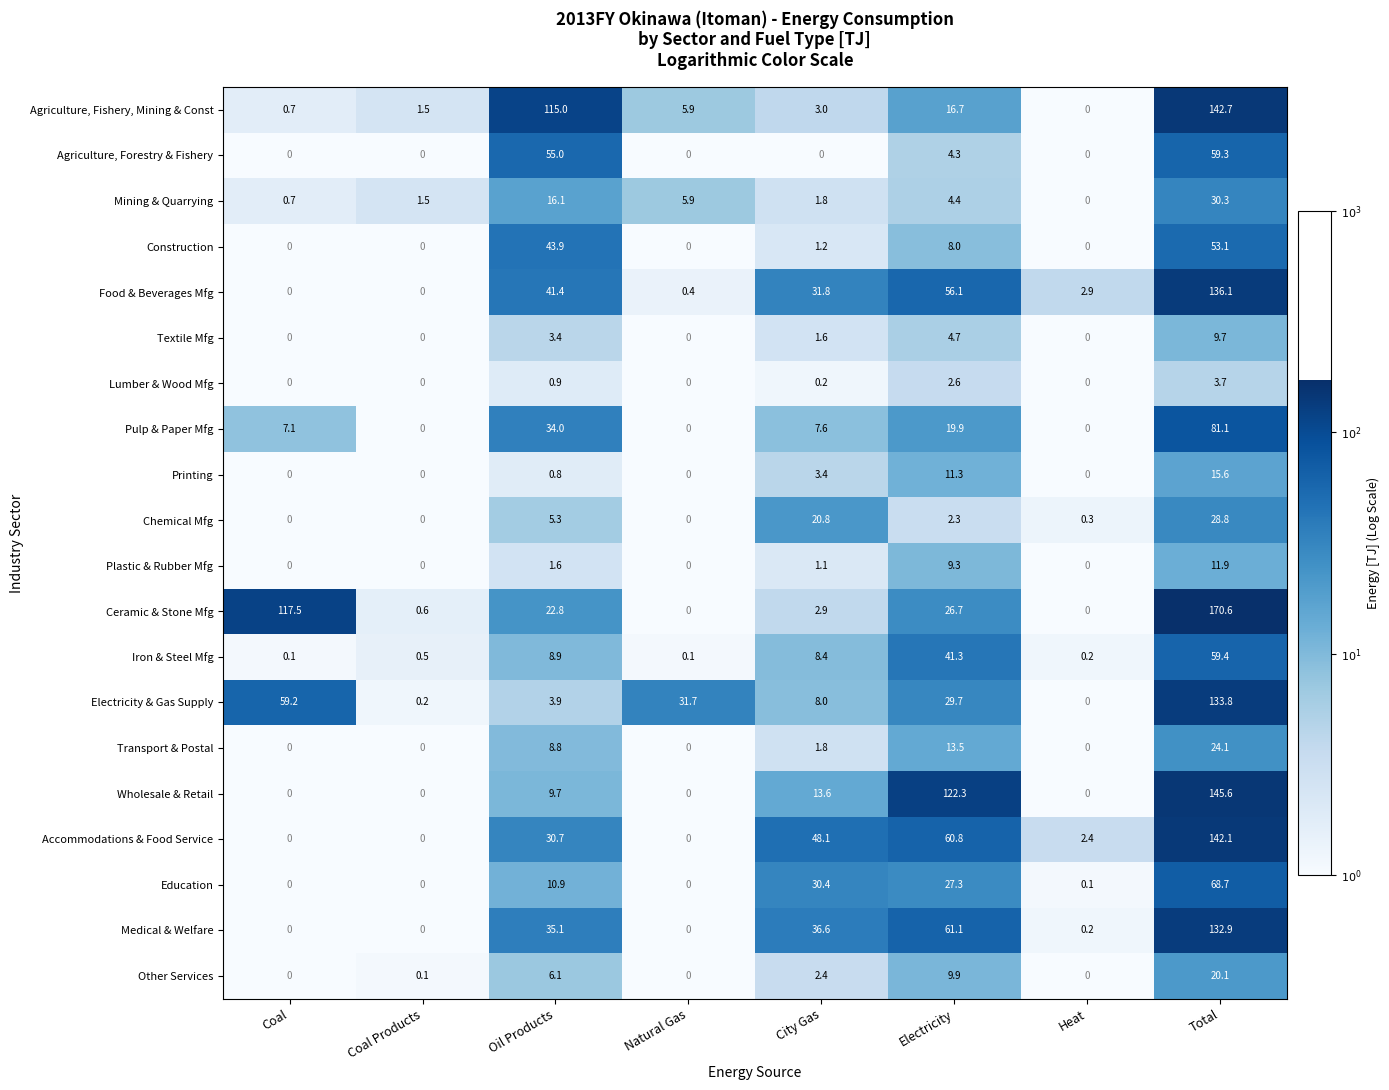

Which series has the largest range (max minus min)?

Ceramic & Stone Mfg